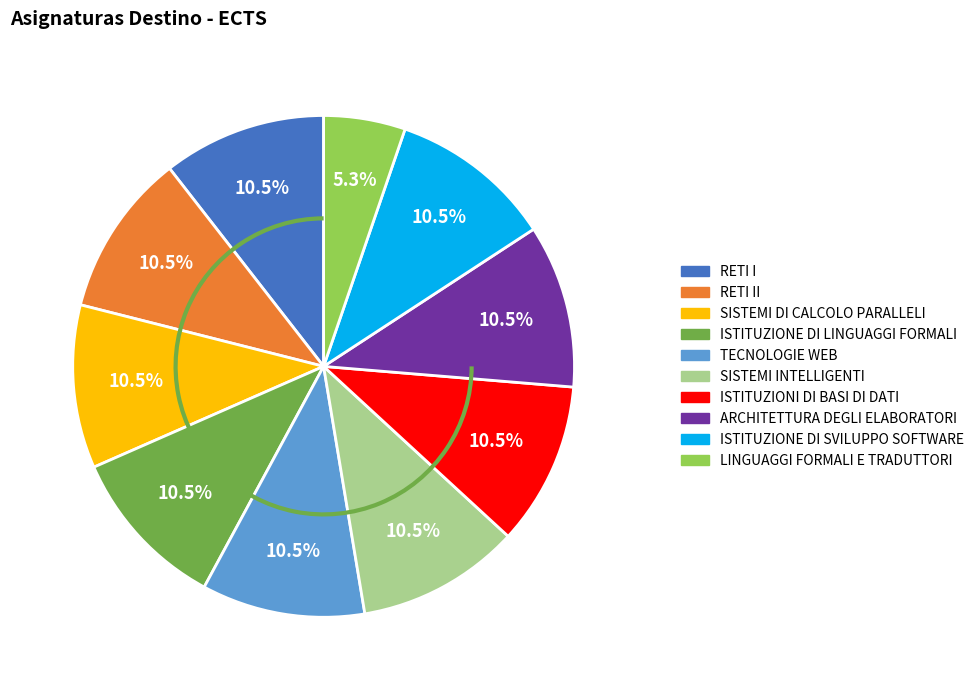

Is there a majority slice in this chart?

No